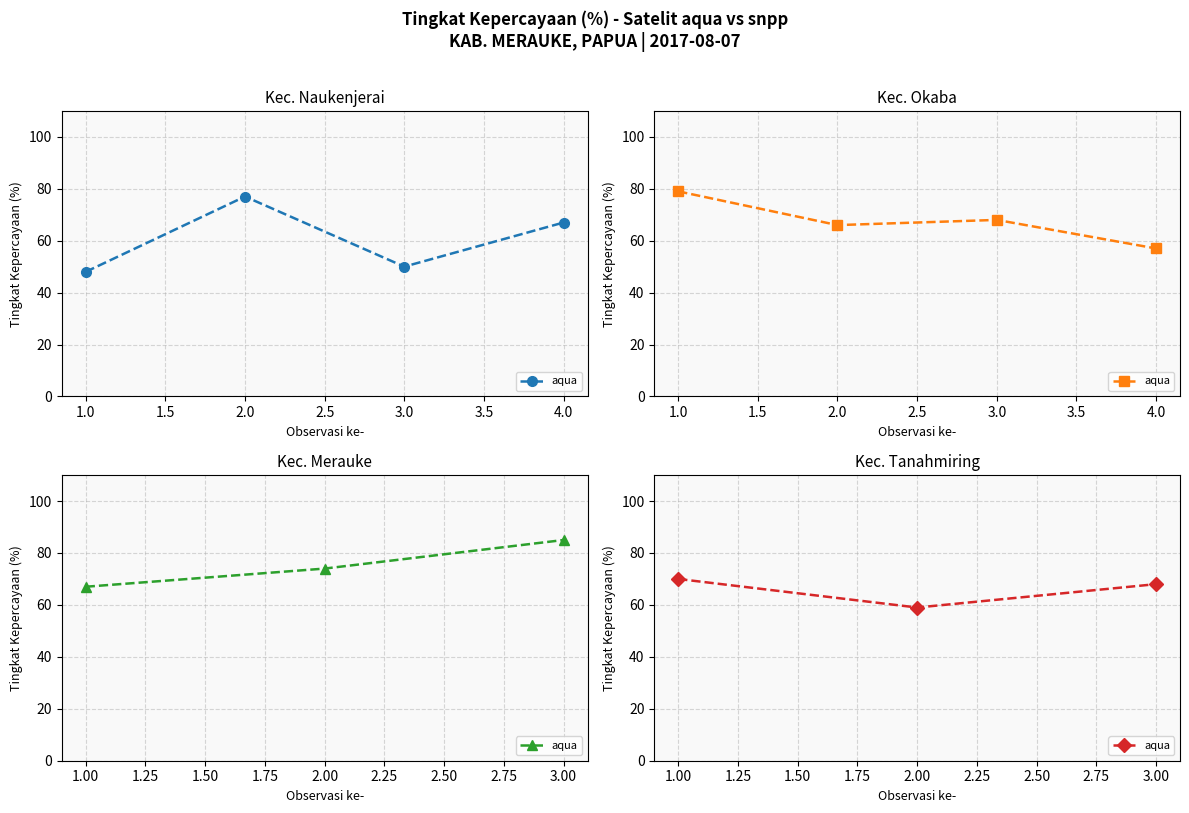

How many data points are above 68?

1